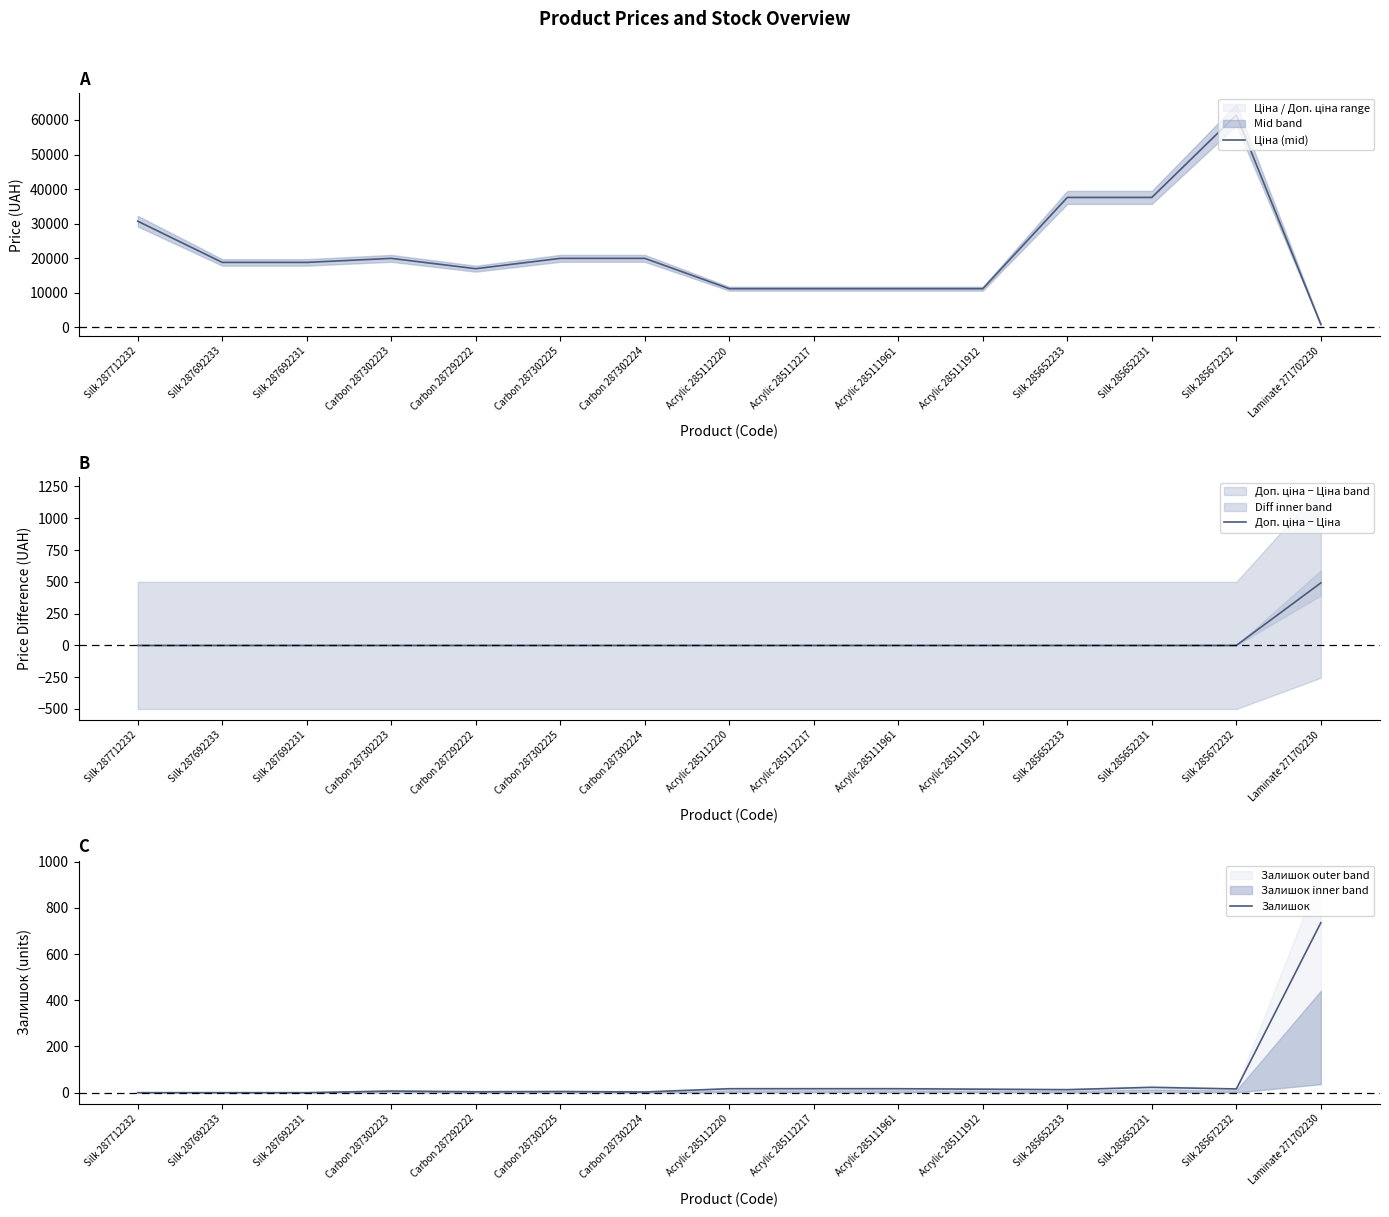

In Ціна (mid), how many points are lower than both neighbors (excluding endpoints)?

1